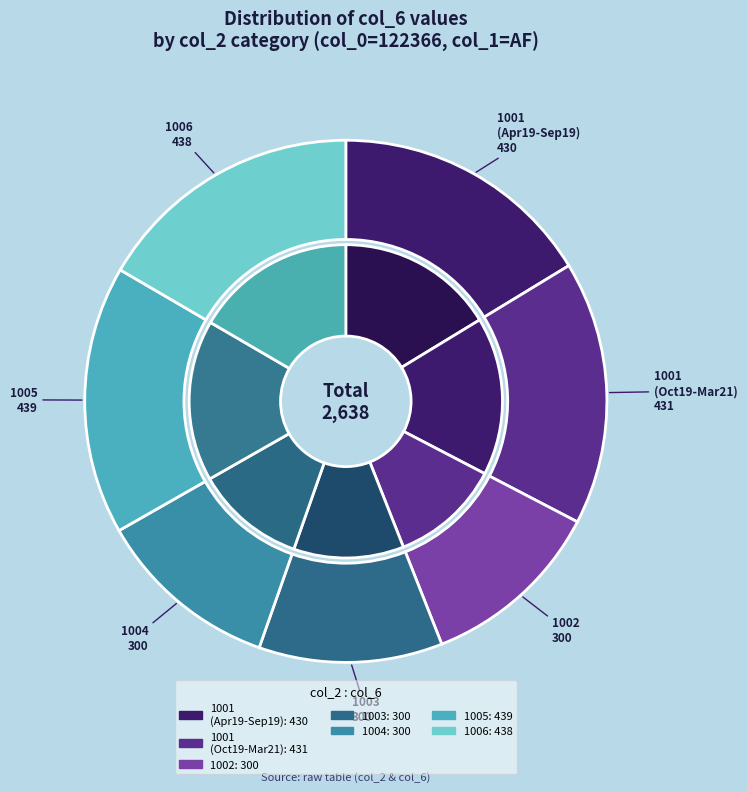

Which category has the smallest portion of the pie?

1002